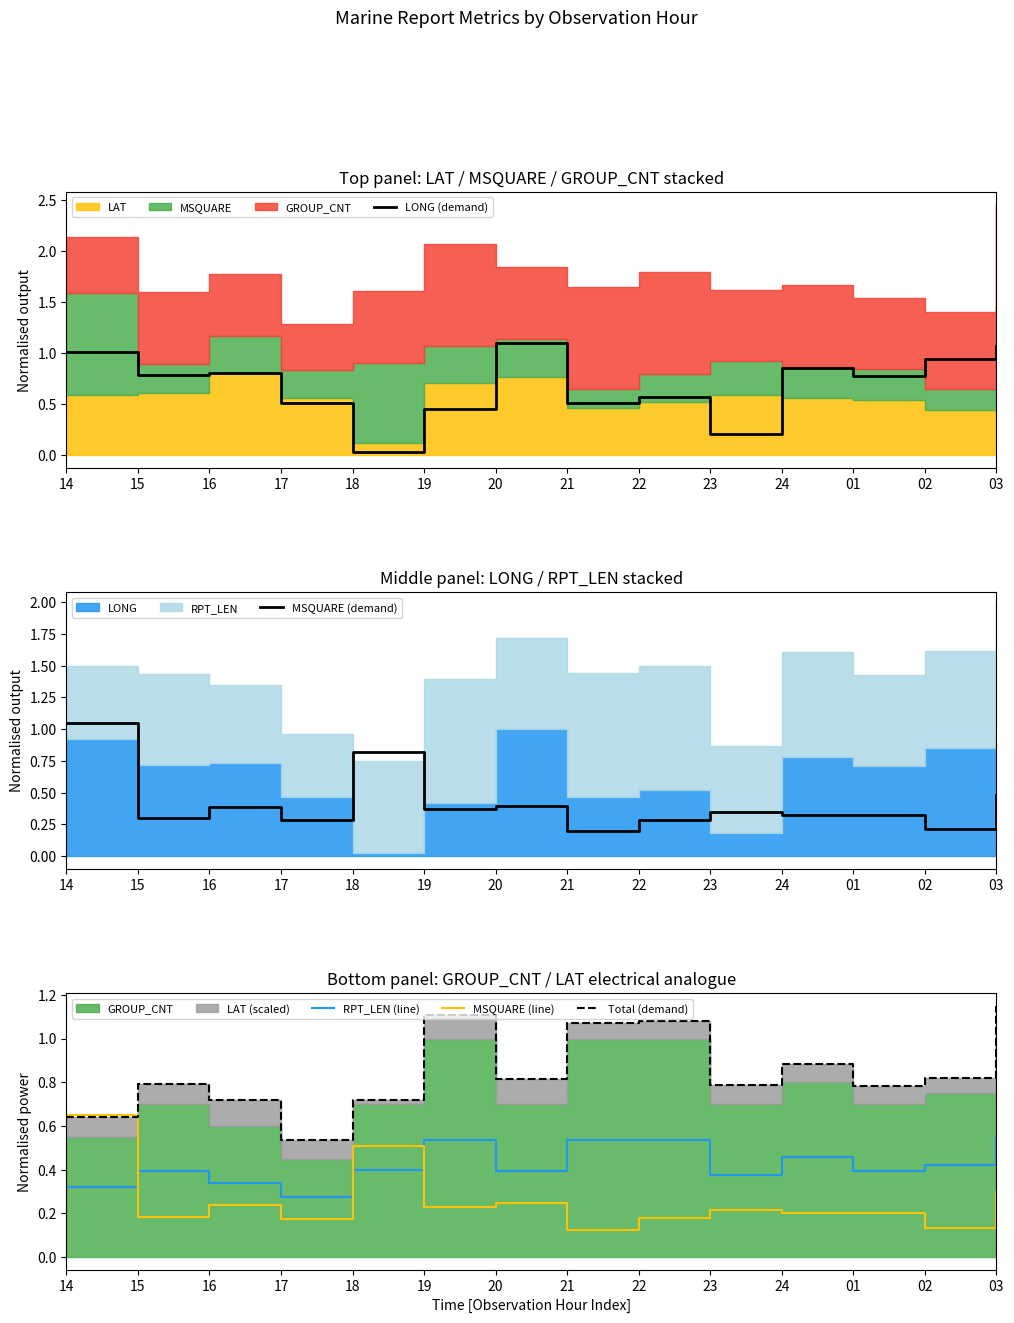

How many interior local peaks does the RPT_LEN (line) series have?

3